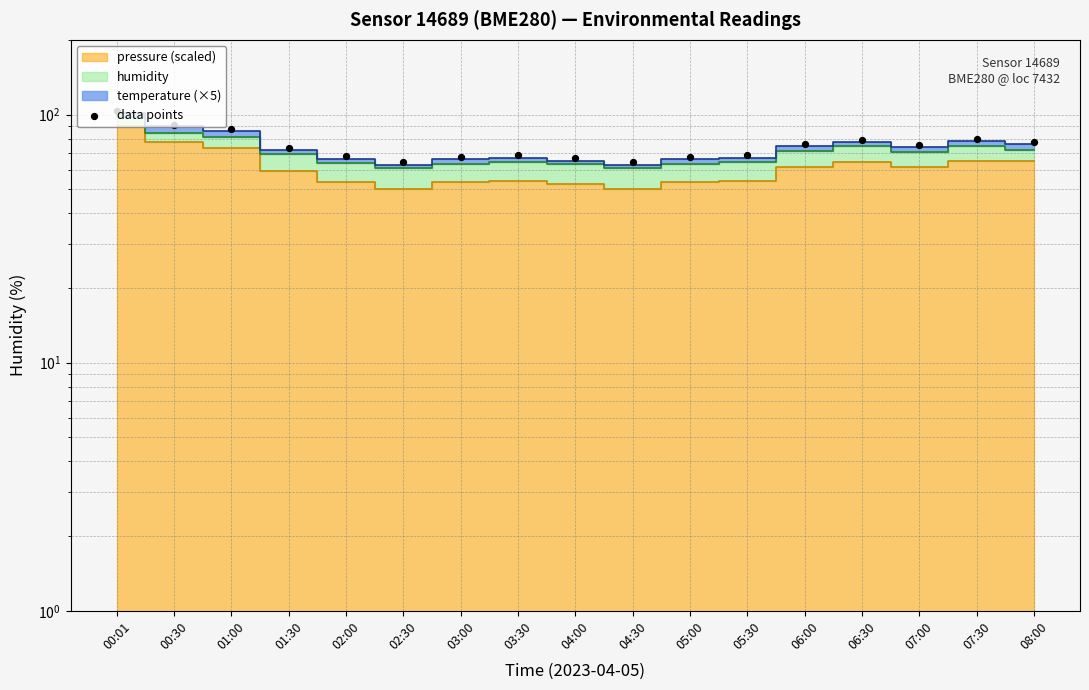

What is the change in value from 00:01 to 06:30?

-23.8